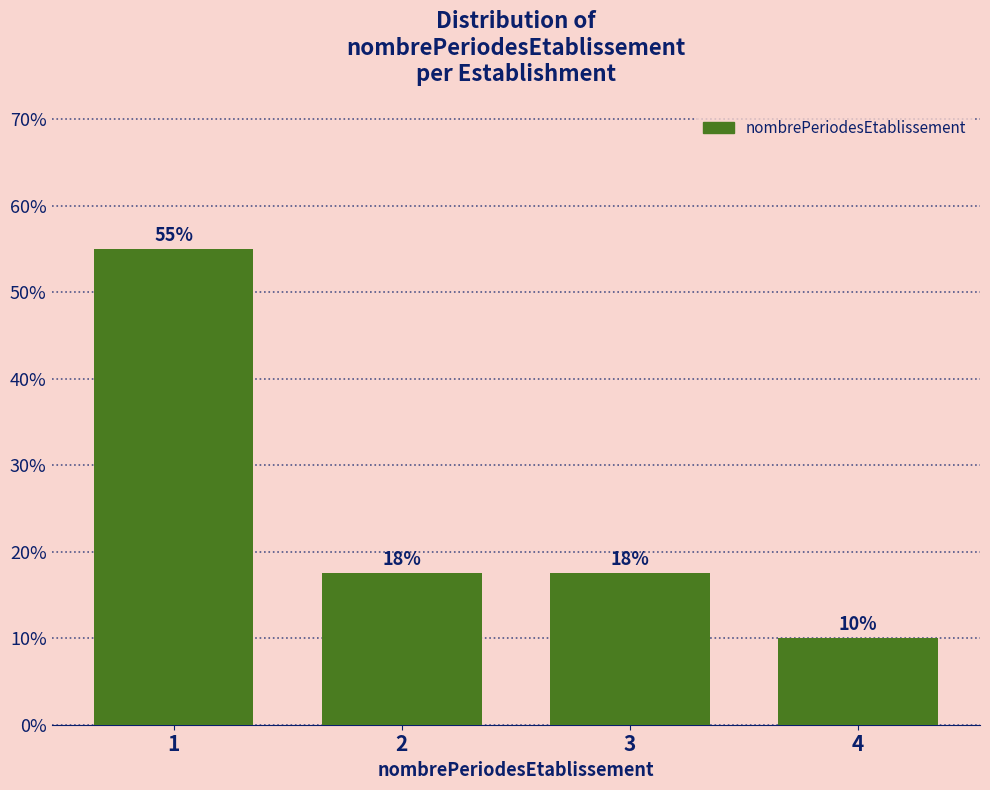

What value does the data have at 2?

17.5